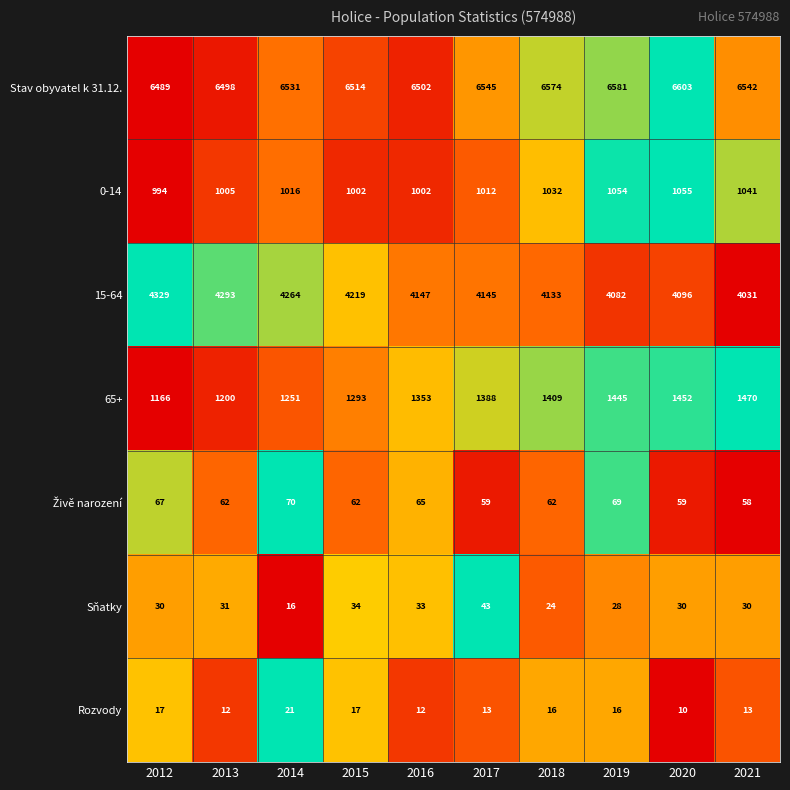

Is it true that 0-14 equals 316 at 2019?

False